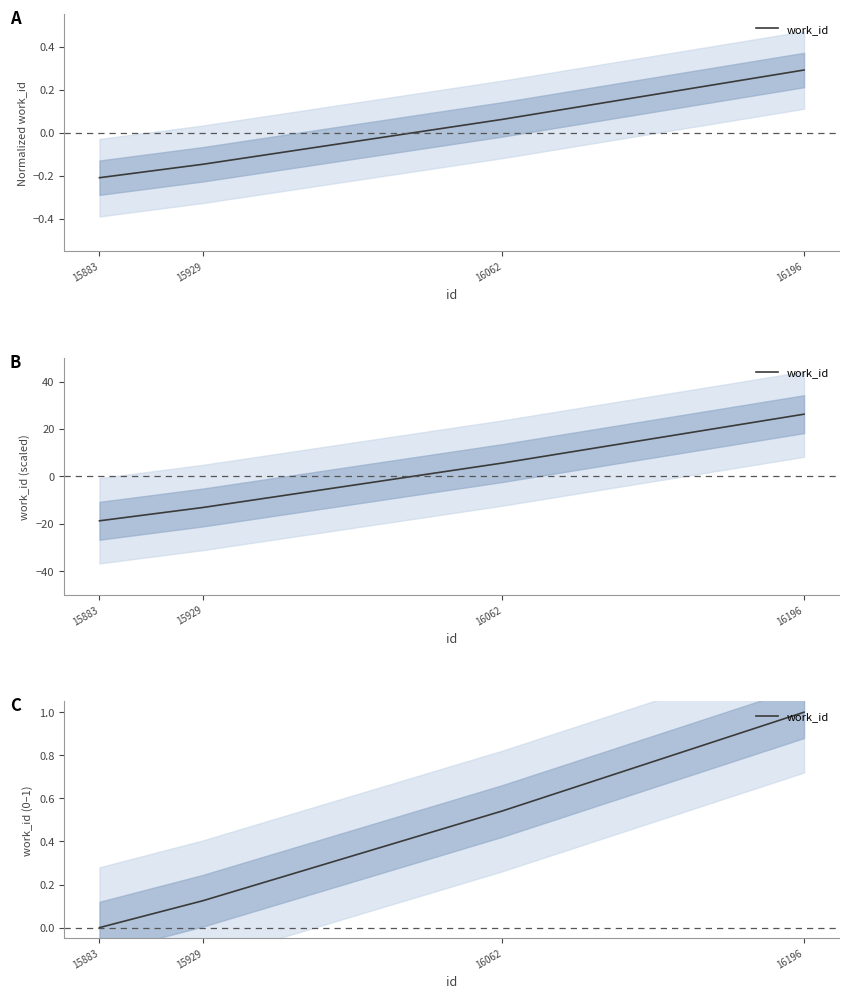

Which category has the highest value across all series?

16196